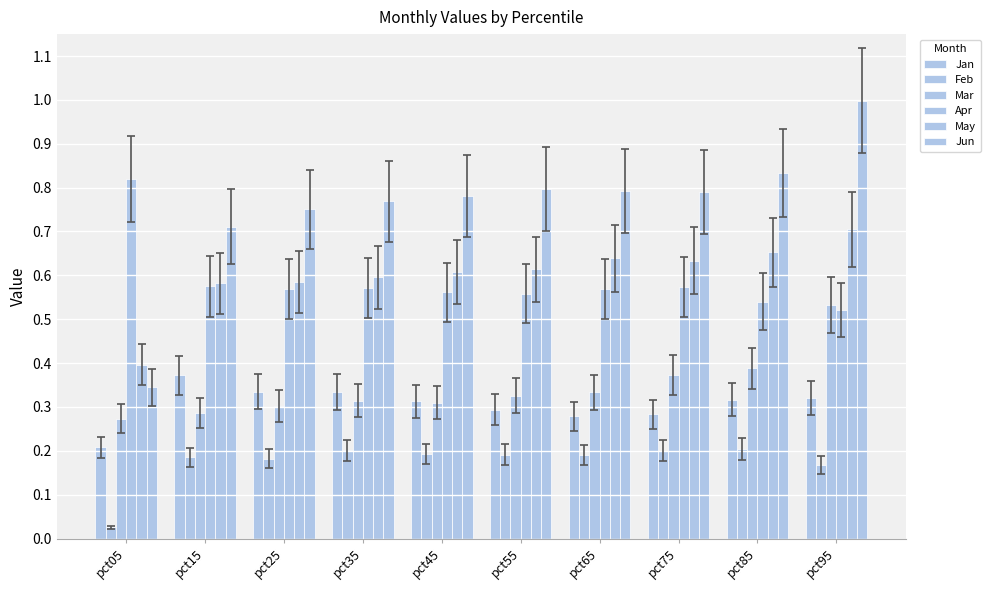

Reading left to right, what are all the values shown in this chart?

Jan: 0.2	0.4	0.3	0.3	0.3	0.3	0.3	0.3	0.3	0.3
Feb: 0.0	0.2	0.2	0.2	0.2	0.2	0.2	0.2	0.2	0.2
Mar: 0.3	0.3	0.3	0.3	0.3	0.3	0.3	0.4	0.4	0.5
Apr: 0.8	0.6	0.6	0.6	0.6	0.6	0.6	0.6	0.5	0.5
May: 0.4	0.6	0.6	0.6	0.6	0.6	0.6	0.6	0.7	0.7
Jun: 0.3	0.7	0.8	0.8	0.8	0.8	0.8	0.8	0.8	1.0